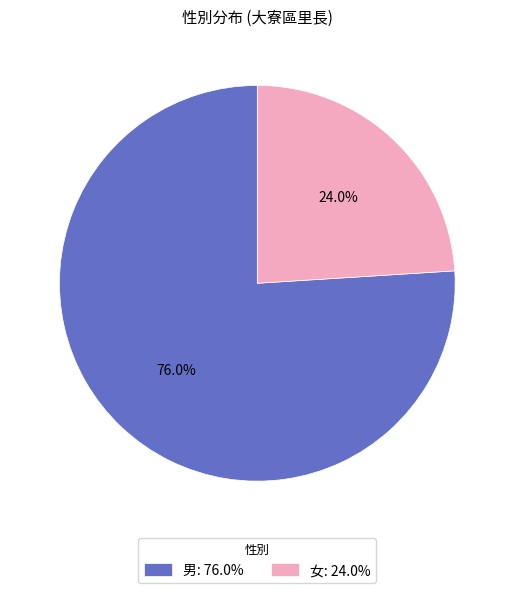

Combined, what portion of the pie is 男 and 女?

100.0%